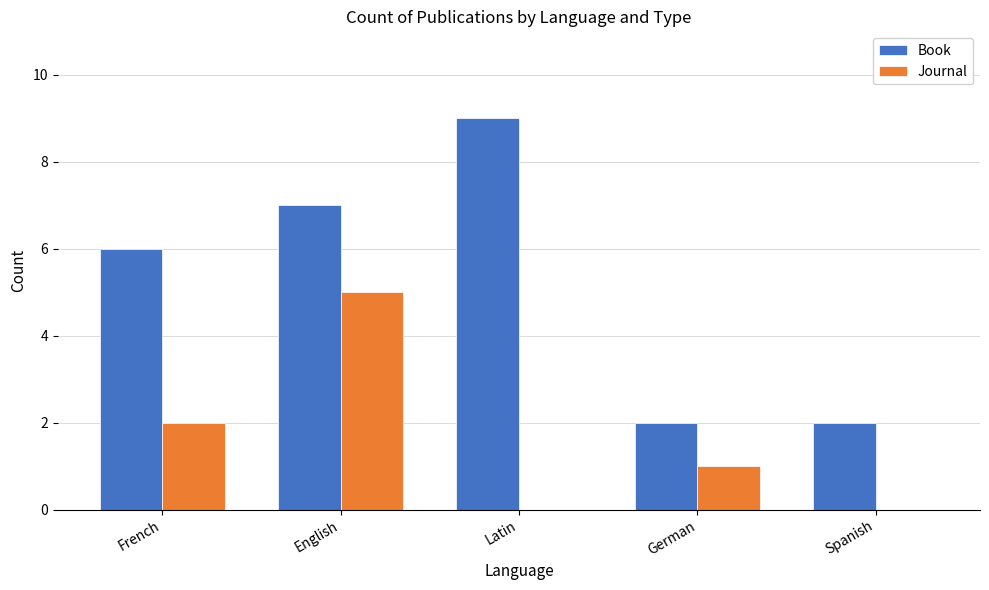

The value of Journal at English is 5. True or false?

True